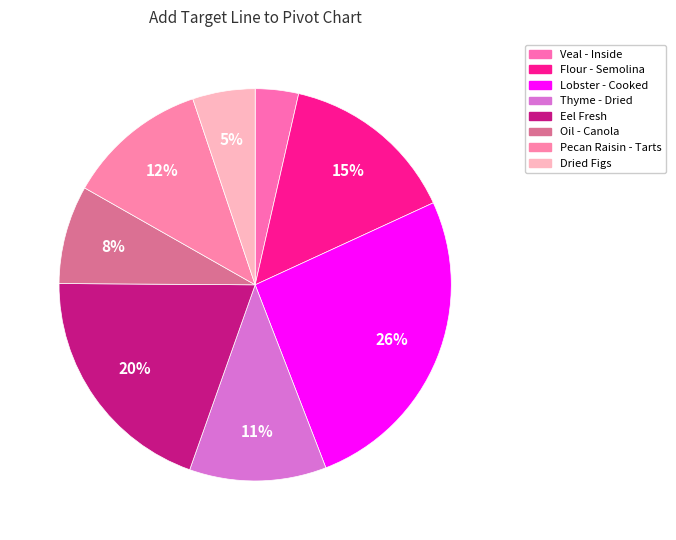

Which has a higher value, Lobster - Cooked or Eel Fresh?

Lobster - Cooked